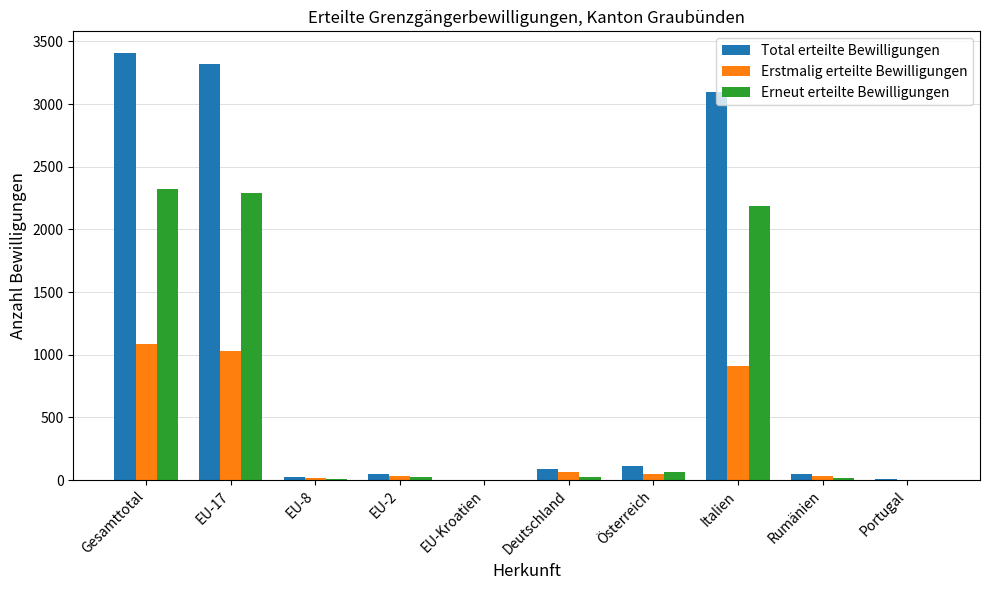

The value of Total erteilte Bewilligungen at EU-17 is 5961. True or false?

False